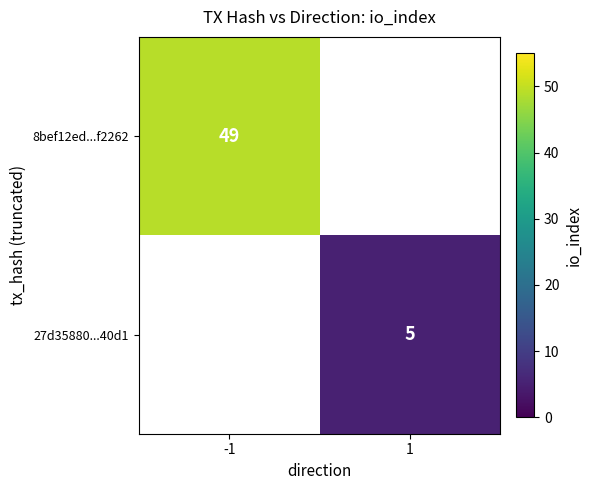

Is it true that 8bef12ed...f2262 equals 49 at -1?

True